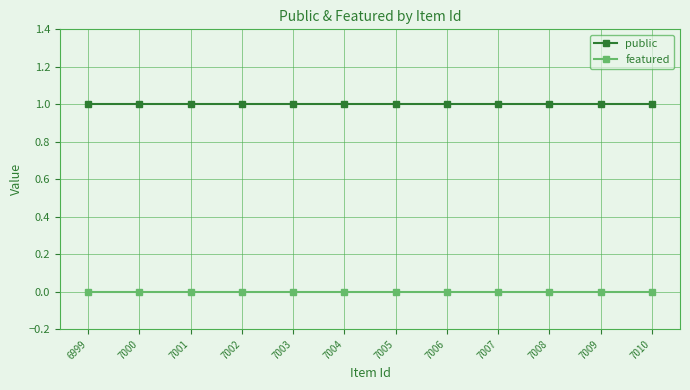

Is this an area chart (filled region under the line)?

No